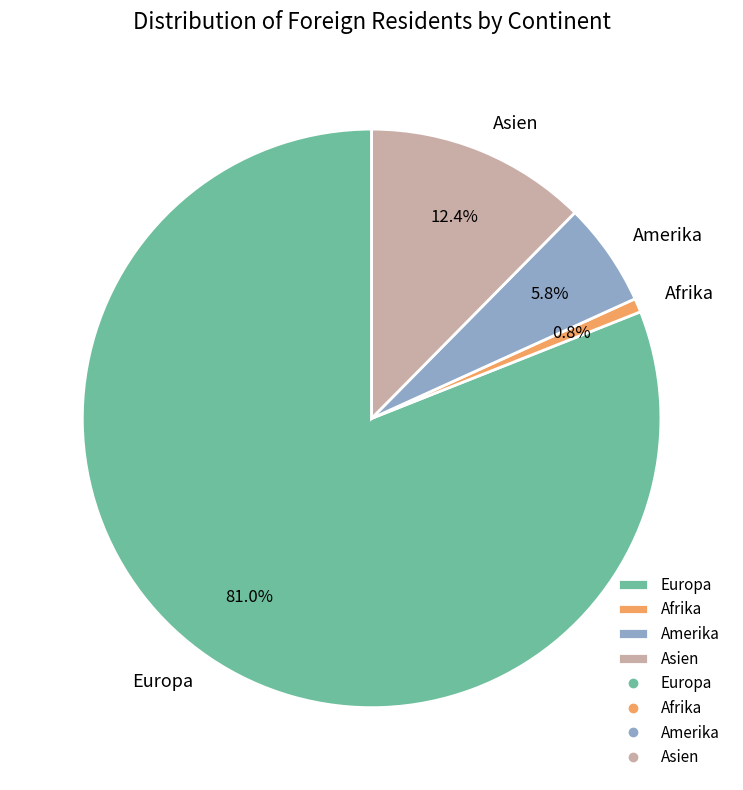

How many segments does this pie chart have?

4